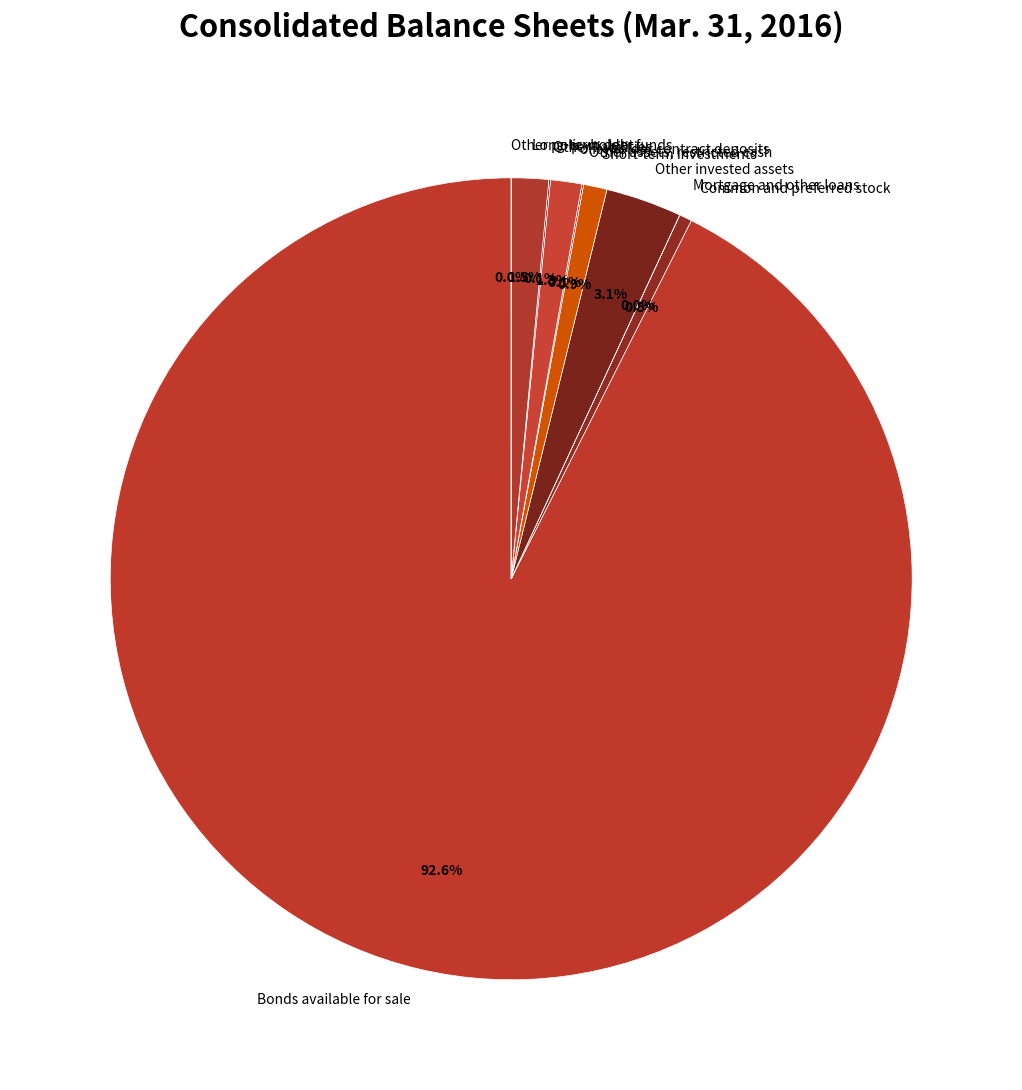

What is the total percentage of Other invested assets and Short-term investments?

4.0%